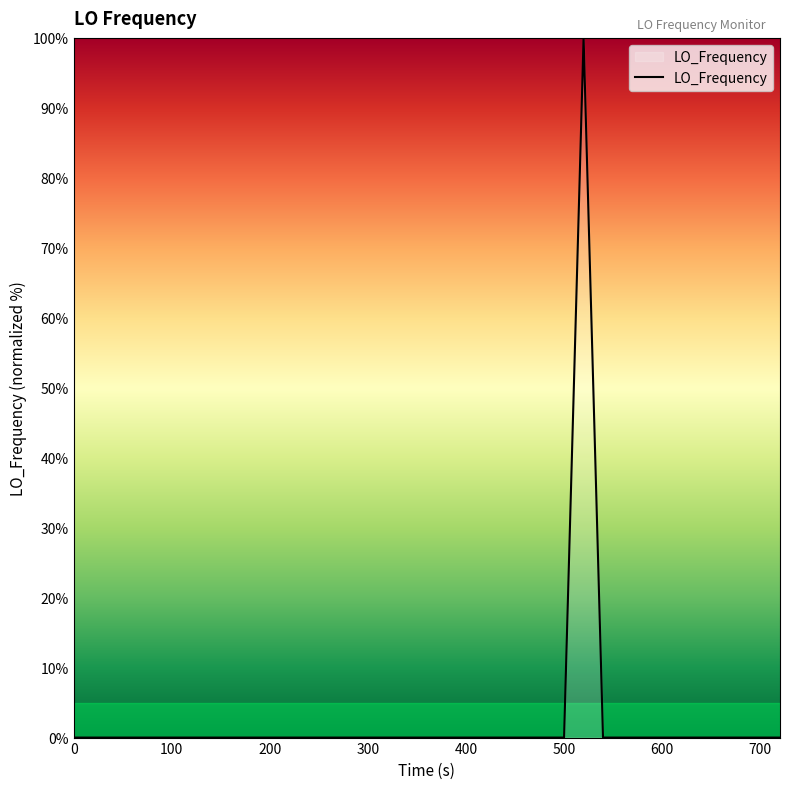

What is the greatest value displayed?

100.0